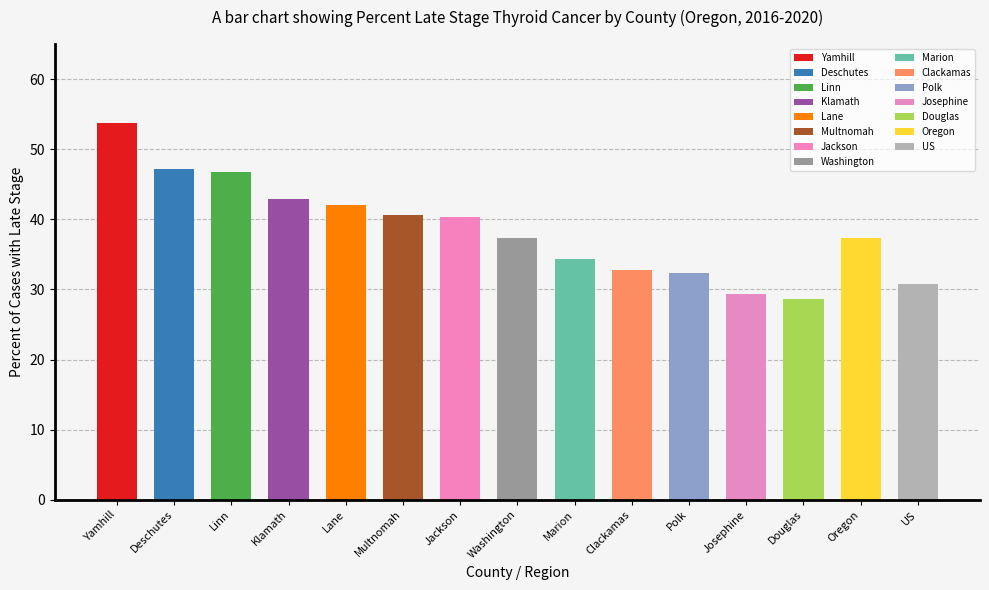

Which has a higher value, Douglas or Polk?

Polk